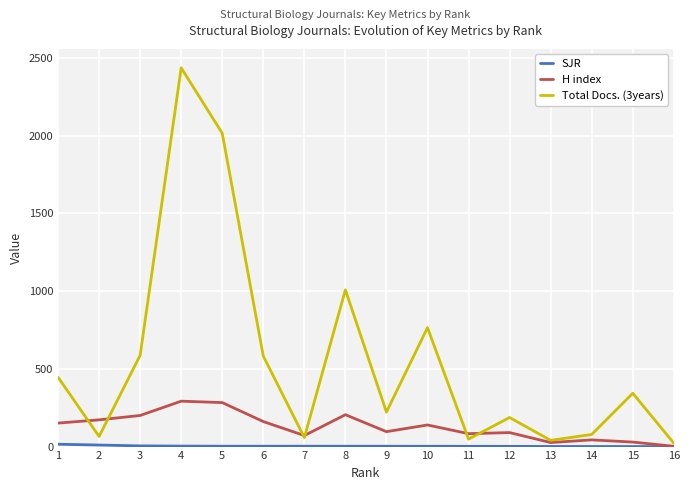

At which category is the sum across all series the highest?

4